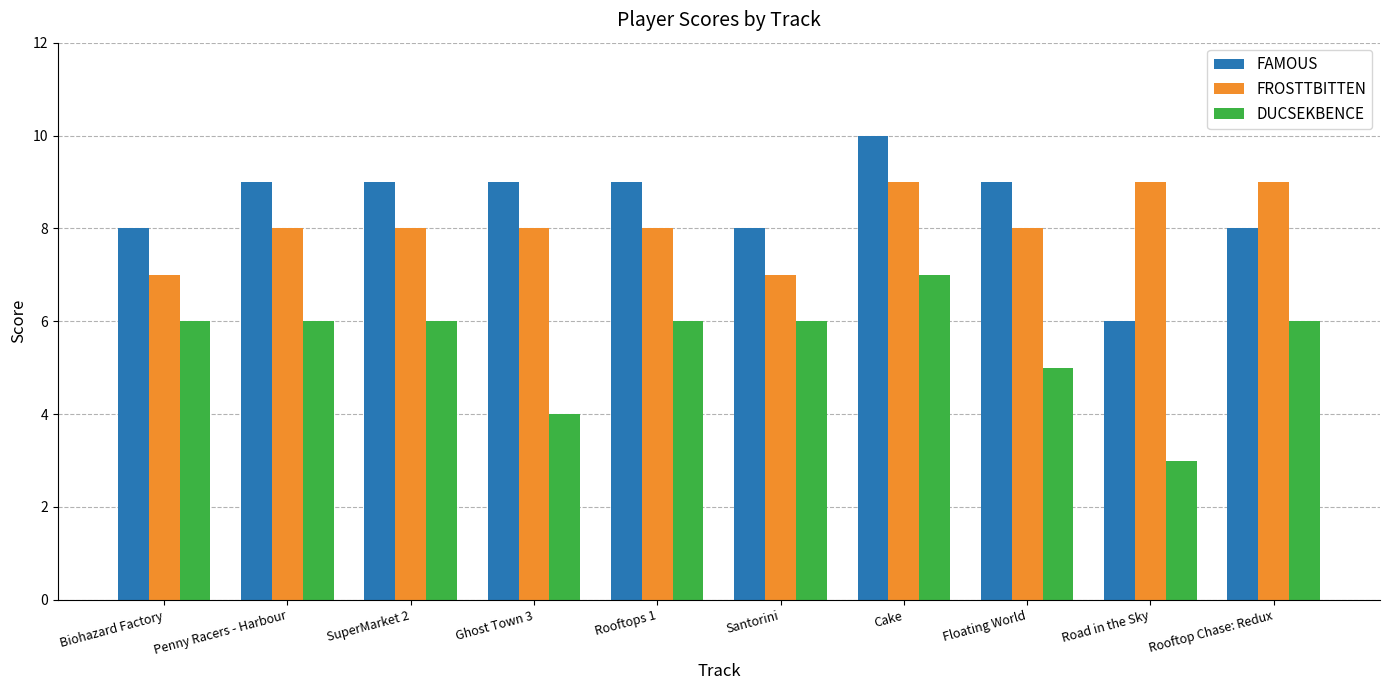

What is the difference between the highest and lowest values at Biohazard Factory?

2